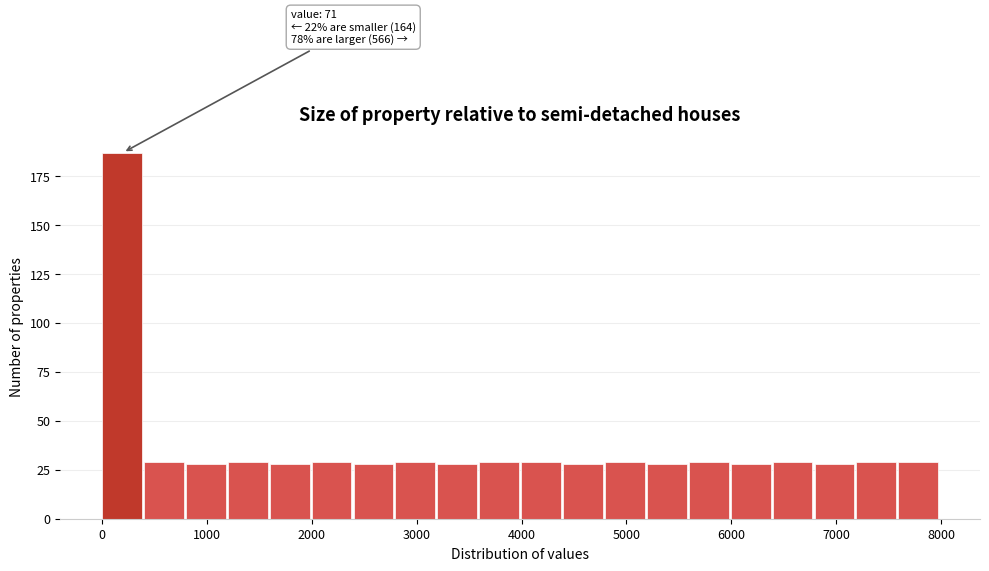

Read against the x-axis, roughly where is the centre of the tallest bar?

200